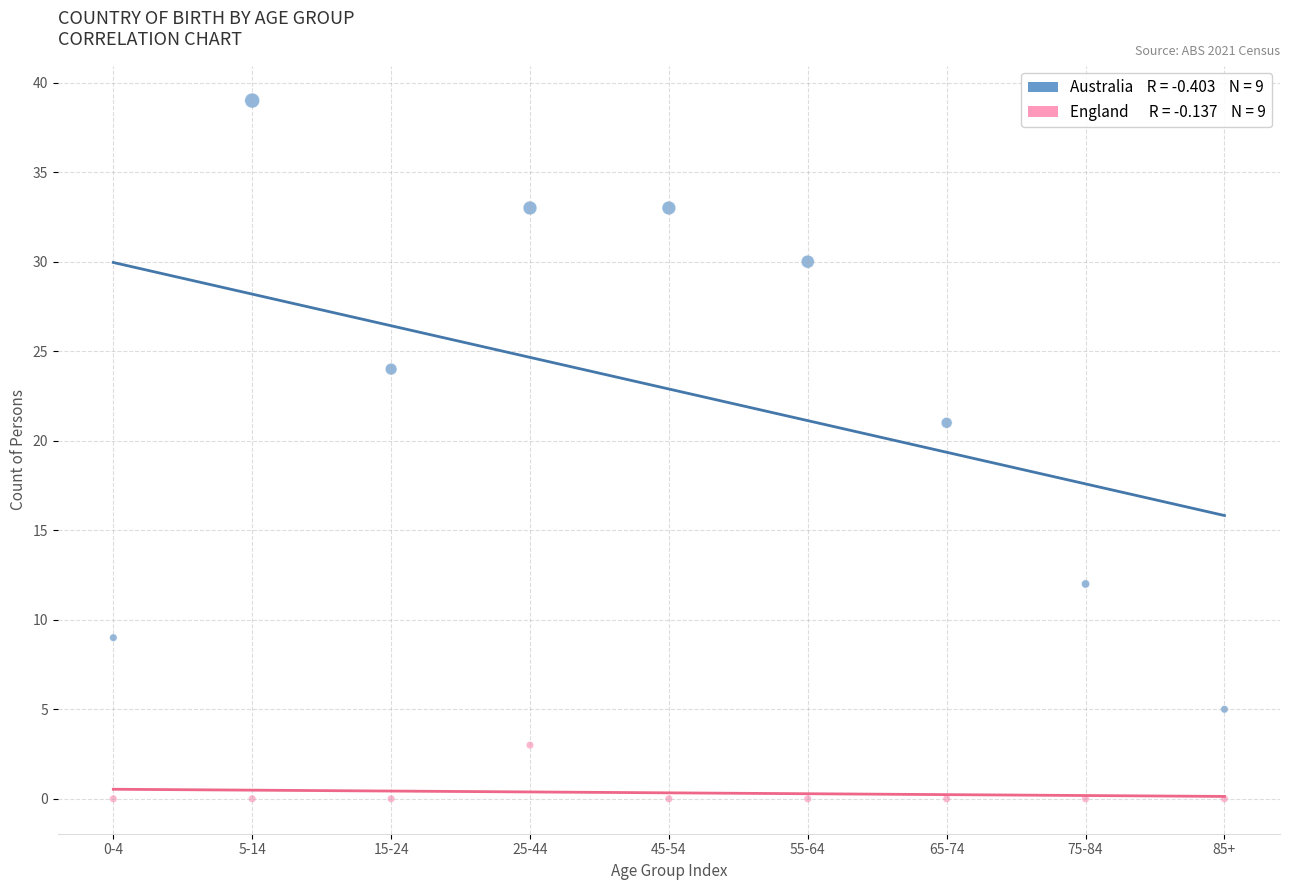

Across all data points, what is the range of Y values (max minus min)?

39